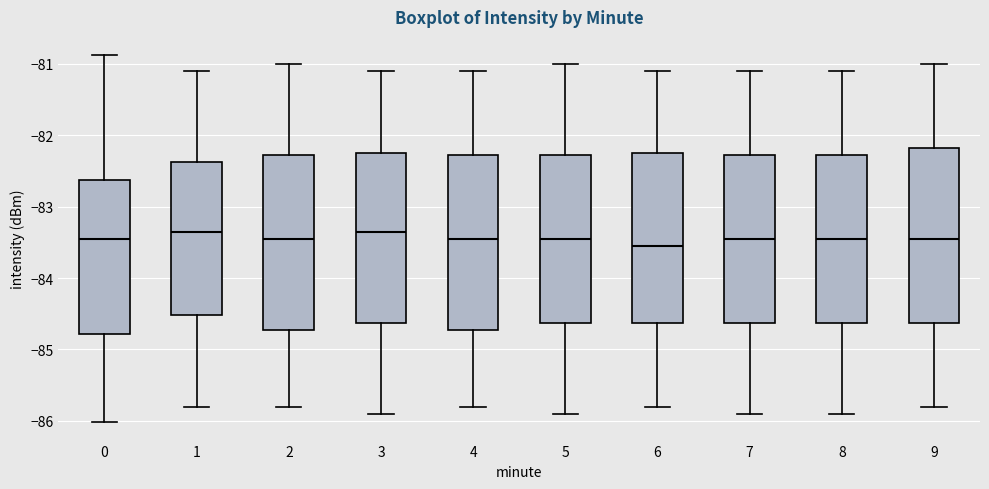

Reading left to right, read every box against the y-axis: the position of its median line, the range the box covers, and the ends of its whiskers. The values are not printed on the chart, so give them approximately, as read against the axis.

0: median -83.5, box -84.8 to -82.6, whiskers -86.0 to -80.9
1: median -83.3, box -84.5 to -82.4, whiskers -85.8 to -81.1
2: median -83.4, box -84.7 to -82.3, whiskers -85.8 to -81.0
3: median -83.3, box -84.6 to -82.2, whiskers -85.9 to -81.1
4: median -83.4, box -84.7 to -82.3, whiskers -85.8 to -81.1
5: median -83.4, box -84.6 to -82.3, whiskers -85.9 to -81.0
6: median -83.5, box -84.6 to -82.2, whiskers -85.8 to -81.1
7: median -83.4, box -84.6 to -82.3, whiskers -85.9 to -81.1
8: median -83.4, box -84.6 to -82.3, whiskers -85.9 to -81.1
9: median -83.4, box -84.6 to -82.2, whiskers -85.8 to -81.0